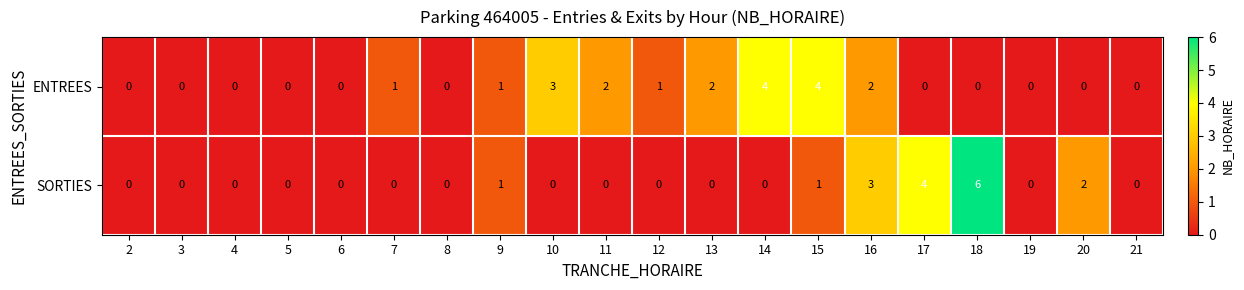

Which series changed the most between 4 and 10?

ENTREES